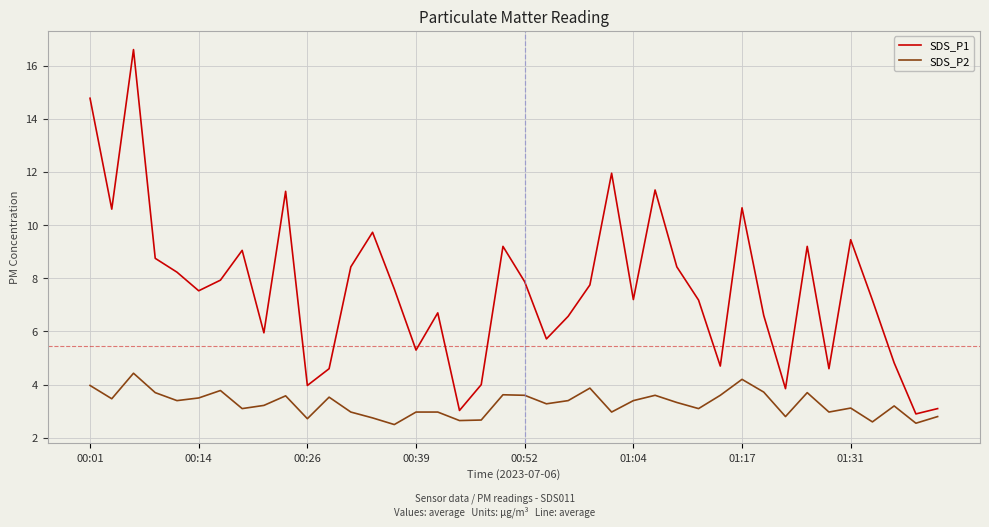

What is the lowest value of the SDS_P1 series?

2.9